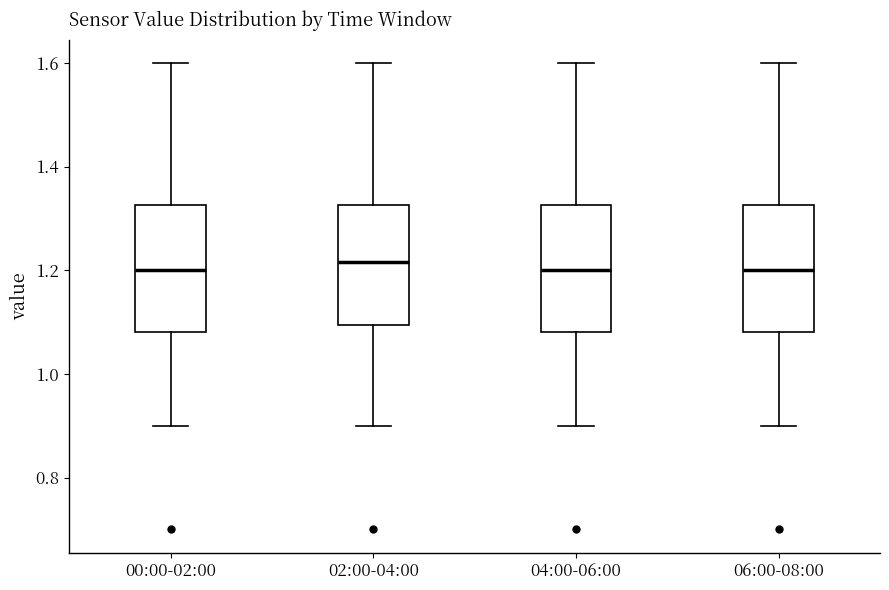

Reading left to right, transcribe this box plot: for each box, give where its median line is, the range the box spans, and where its two whiskers end, as read against the y-axis. The values are not printed on the chart, so give them approximately, as read against the axis.

00:00-02:00: median 1.20, box 1.08 to 1.32, whiskers 0.90 to 1.60
02:00-04:00: median 1.22, box 1.10 to 1.32, whiskers 0.90 to 1.60
04:00-06:00: median 1.20, box 1.08 to 1.32, whiskers 0.90 to 1.60
06:00-08:00: median 1.20, box 1.08 to 1.32, whiskers 0.90 to 1.60